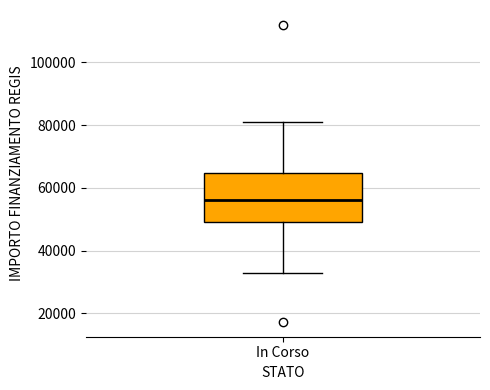

Where is the upper edge of the box for In Corso on the y-axis? The values are not printed on the chart, so give them approximately, as read against the axis.

64000